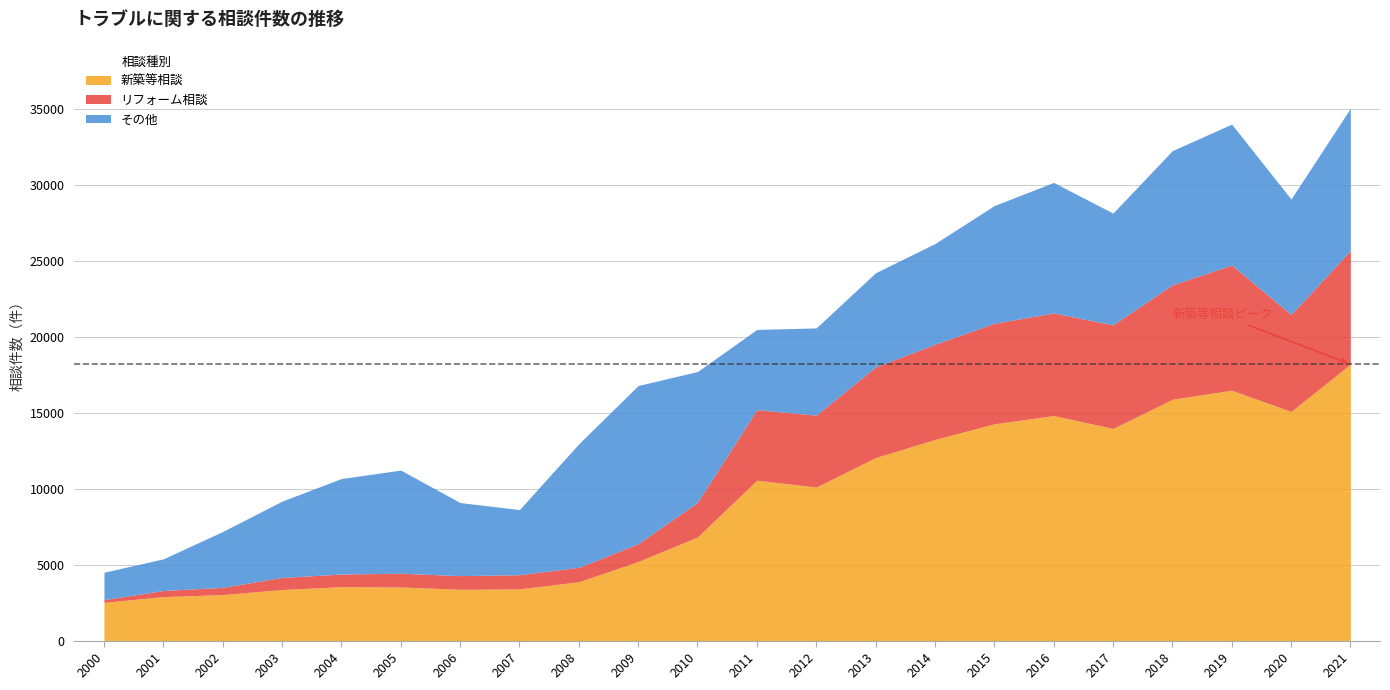

How many lines are shown in the chart?

3